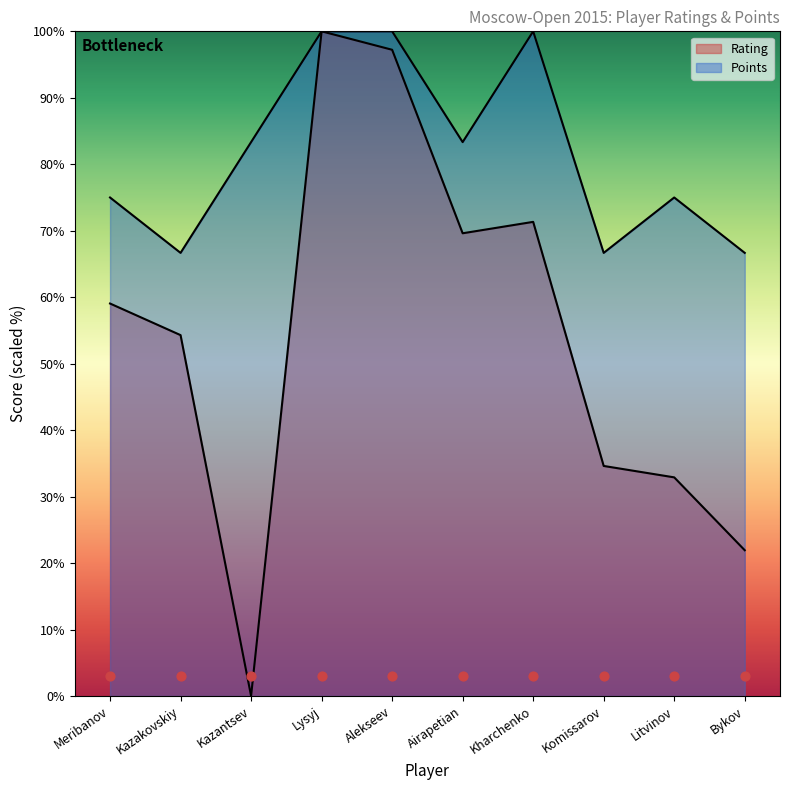

What are all the series names shown in the legend?

Rating, Points